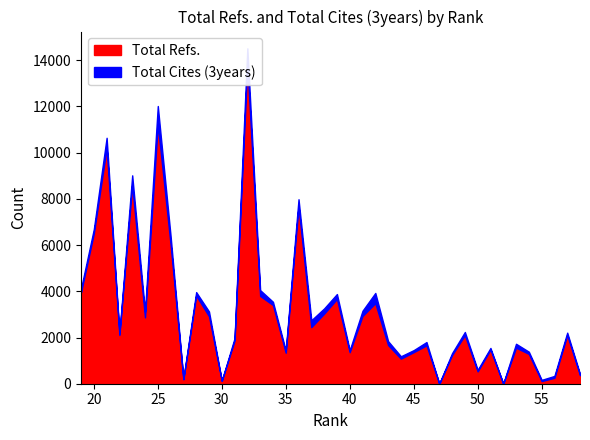

How many lines are shown in the chart?

2